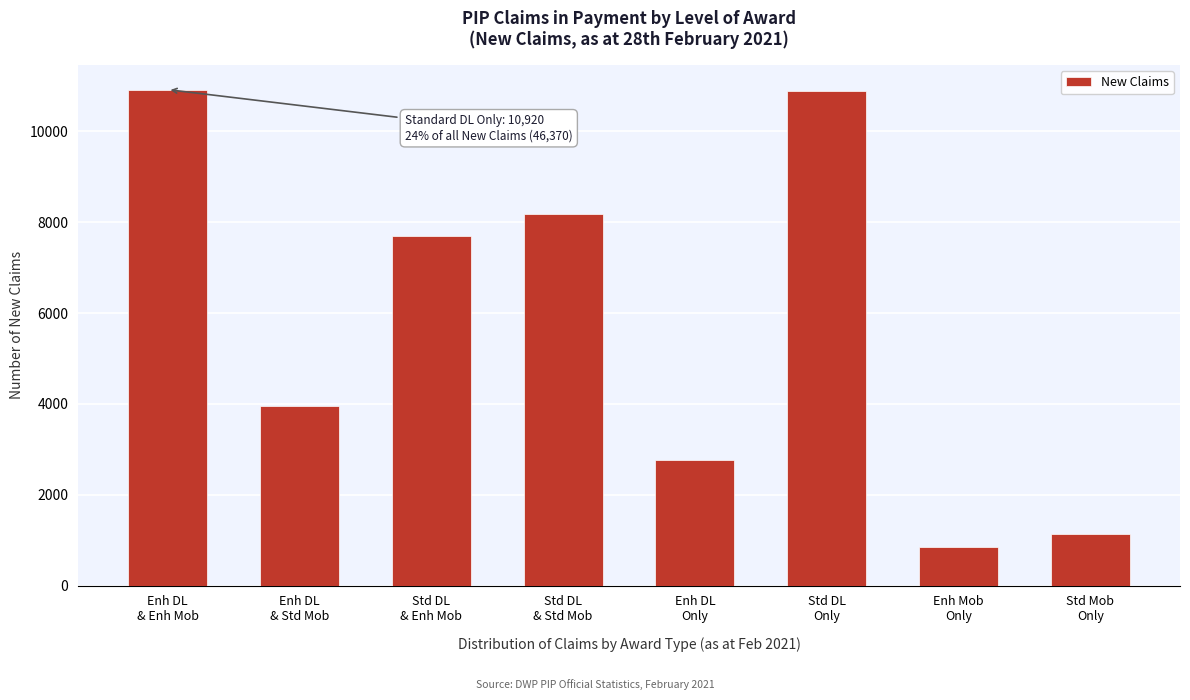

What is the difference between the second highest and minimum values?

10030